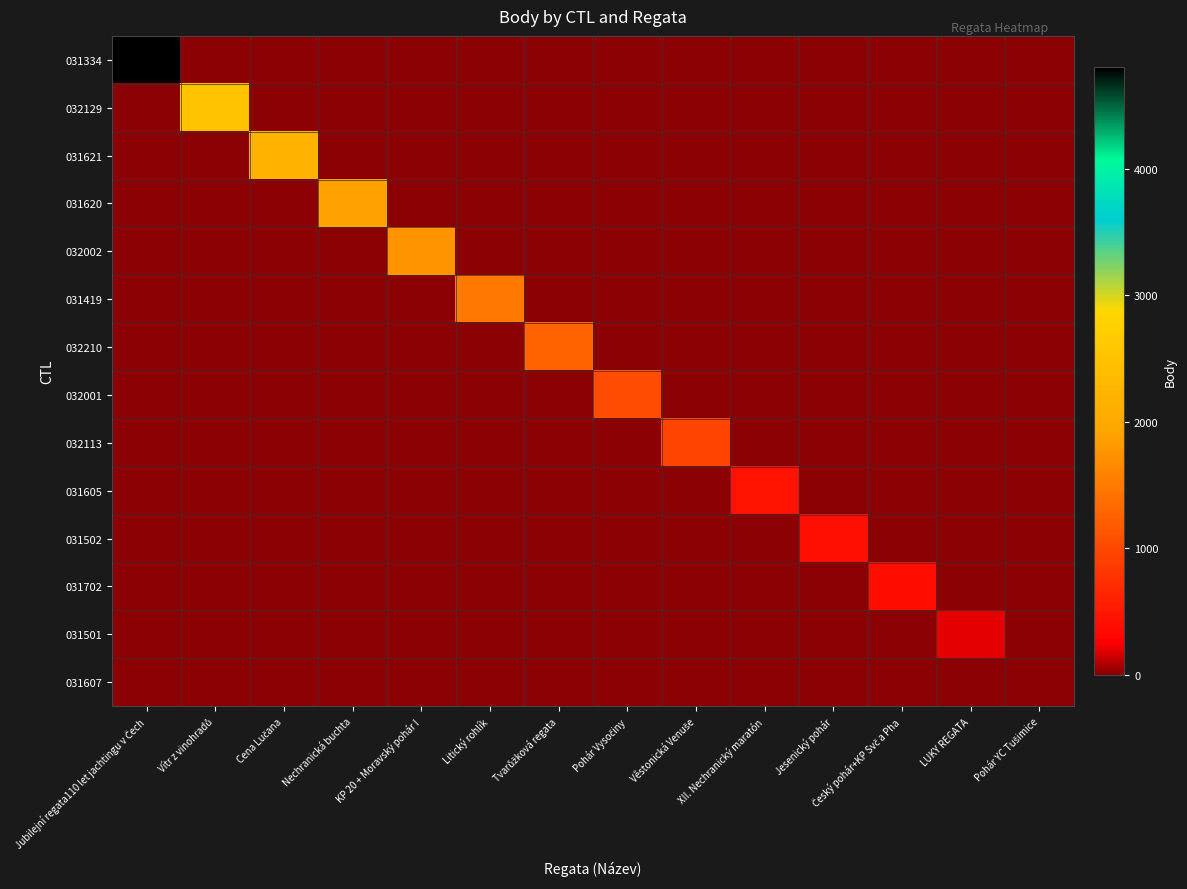

Rank the series by their maximum value, from lowest to highest.

031607, 031501, 031702, 031502, 031605, 032113, 032001, 032210, 031419, 032002, 031620, 031621, 032129, 031334